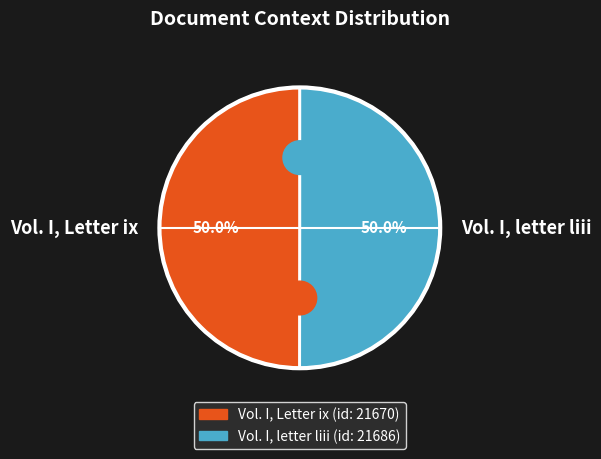

Between Vol. I, Letter ix and Vol. I, letter liii, which is larger?

Vol. I, letter liii